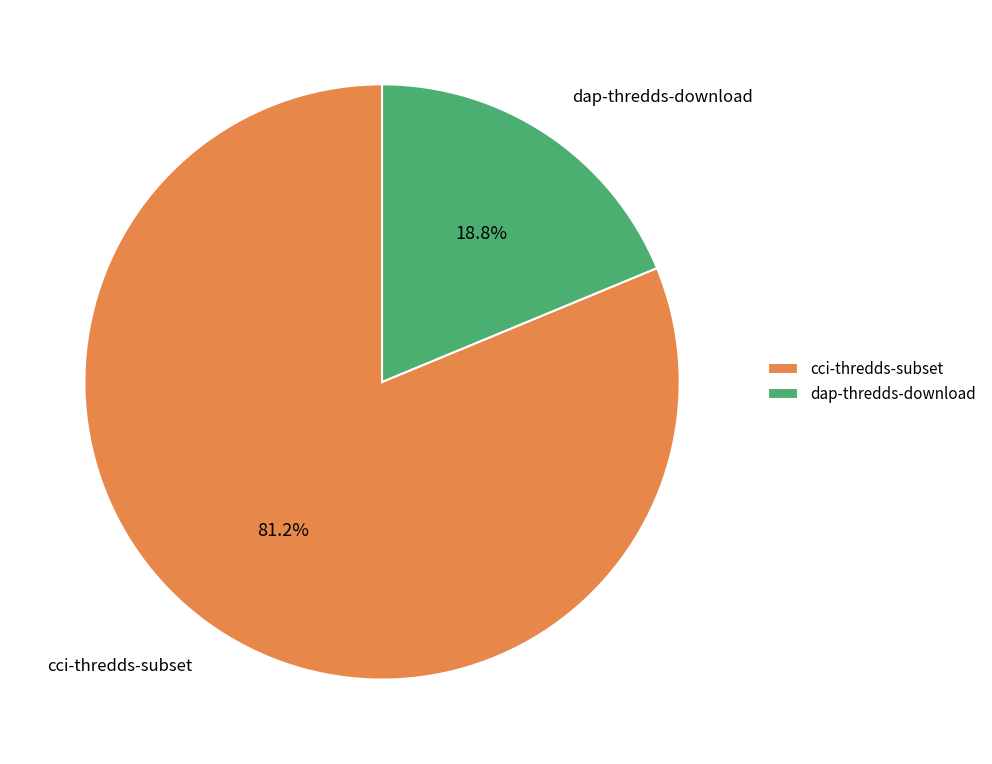

To the nearest percent, what portion does dap-thredds-download represent?

19%